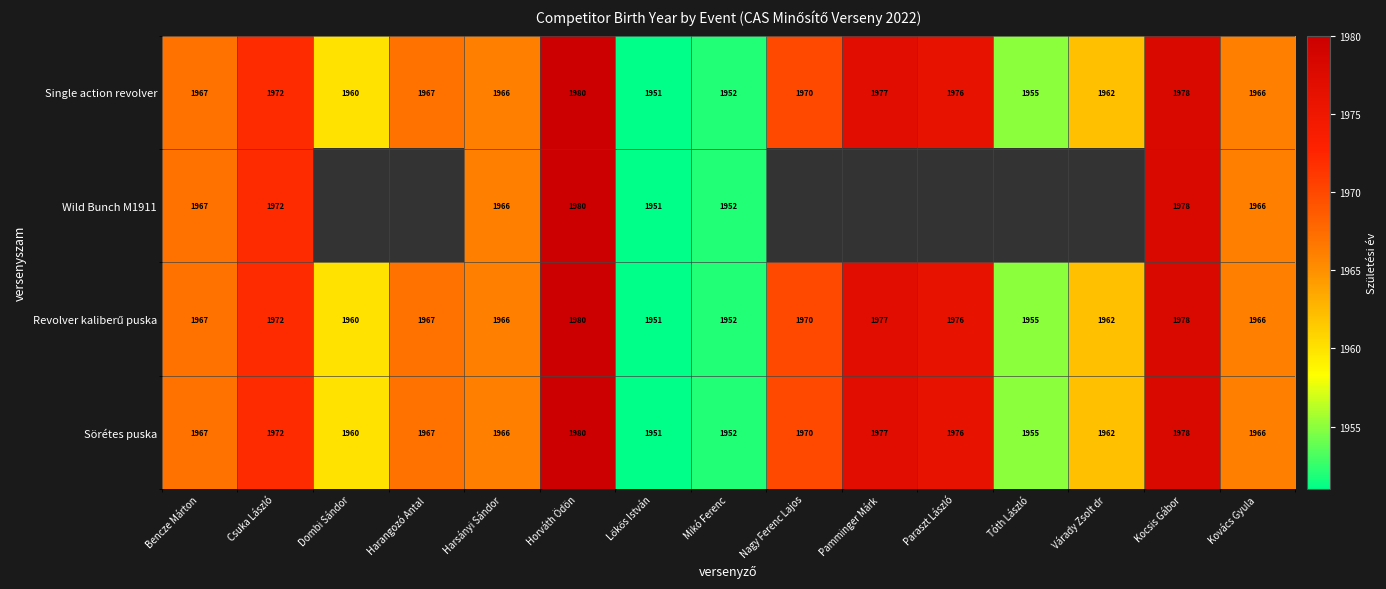

What is the smallest value displayed?

1951.0